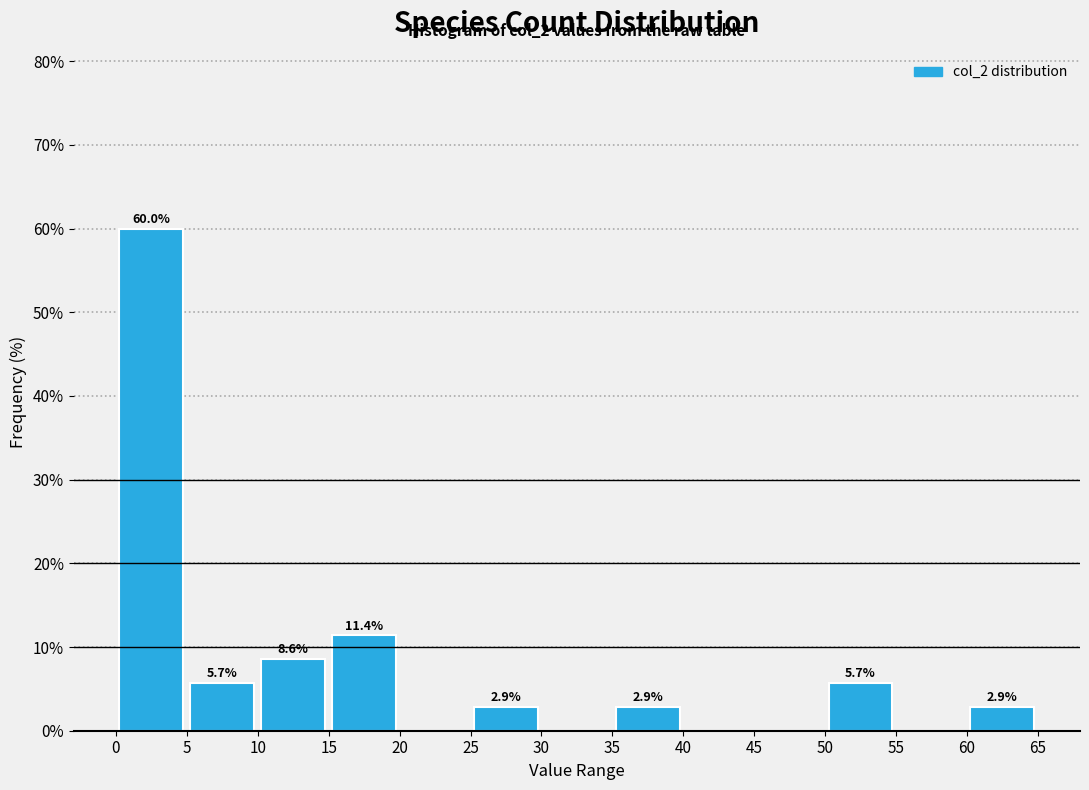

Which range on the x-axis has the tallest bar?

0 to 5